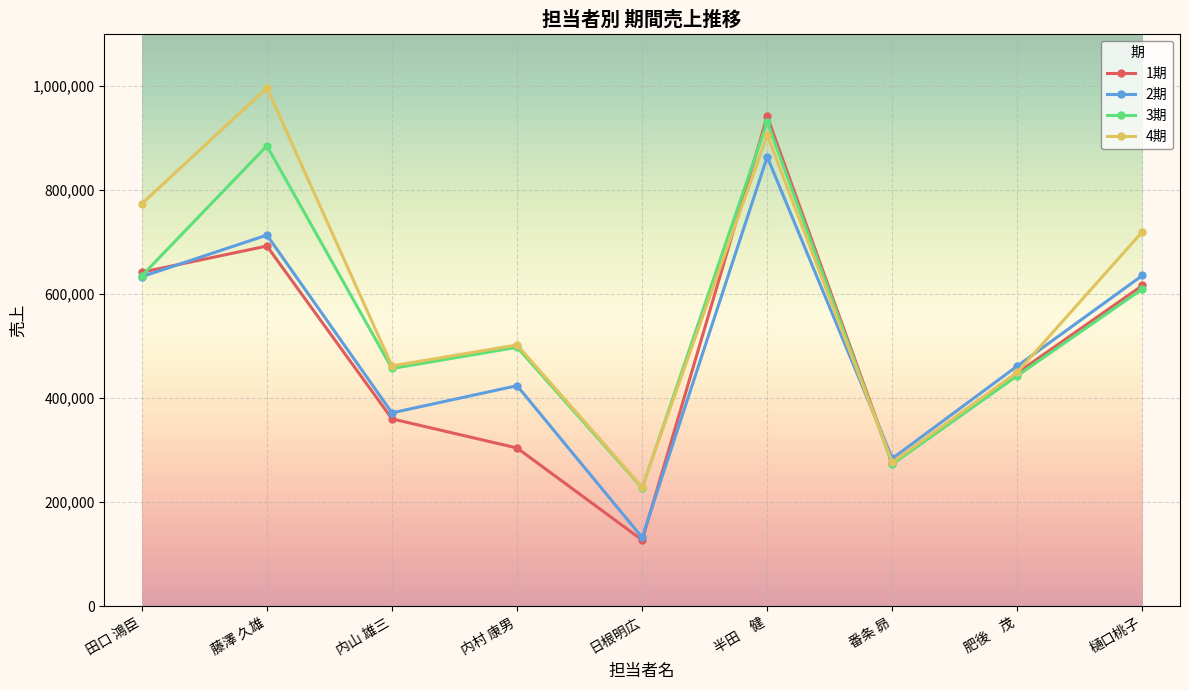

The value of 1期 at 半田　健 is 1339262. True or false?

False